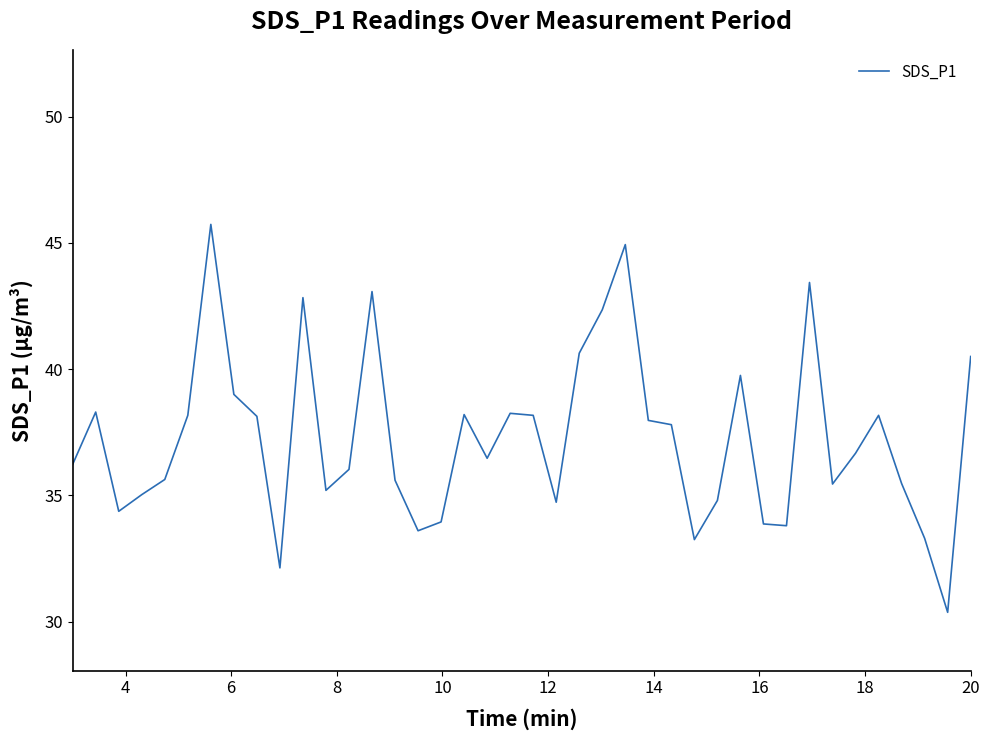

What is the average value?

37.3